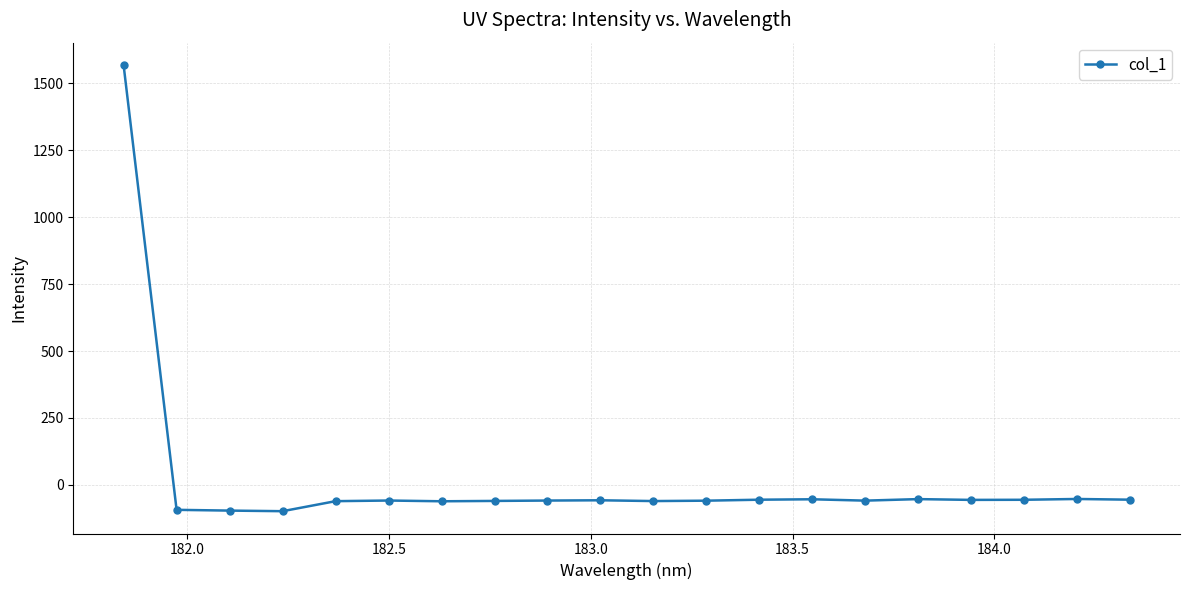

What is the maximum value shown in the chart?

1568.9